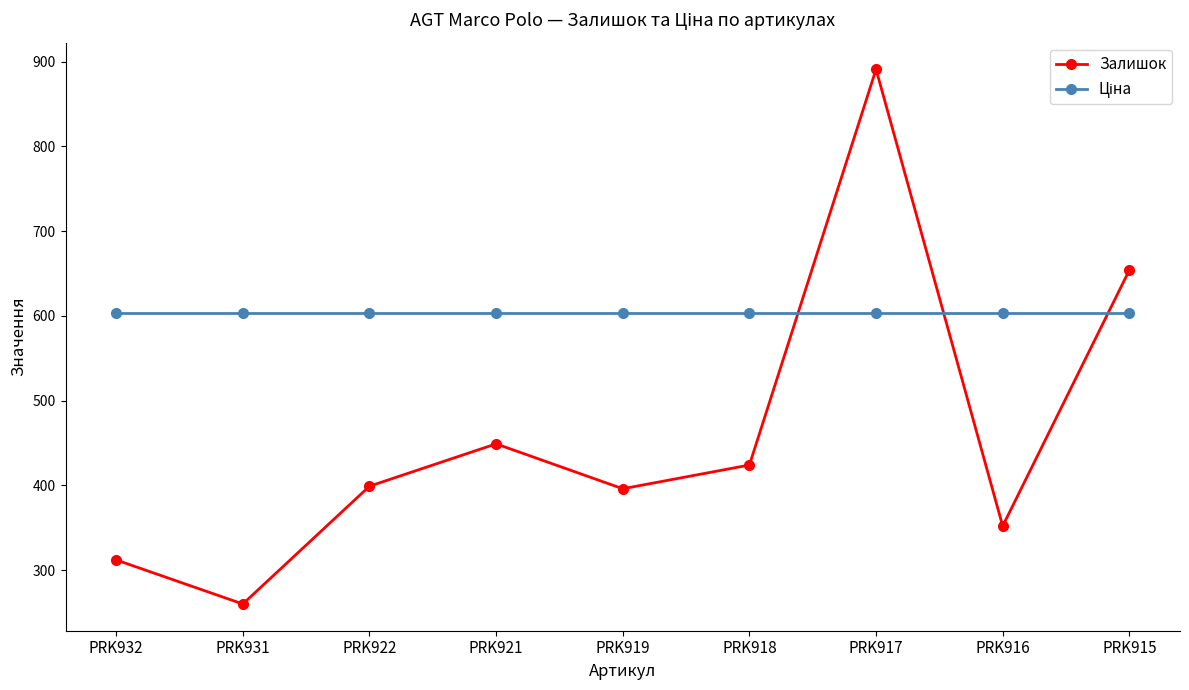

What is the difference between the maximum and minimum values in the Залишок series?

631.0